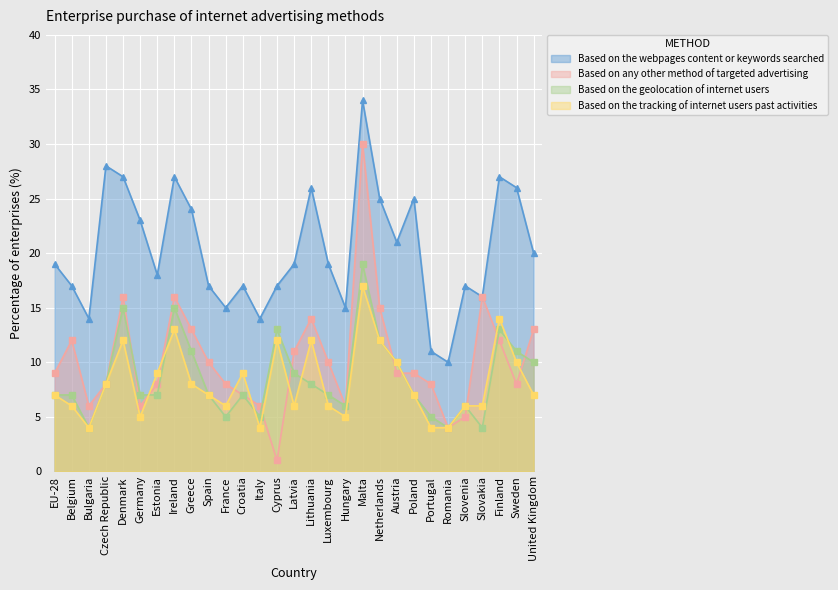

True or false: Based on the geolocation of internet users and Based on the webpages content or keywords searched intersect in this chart.

False